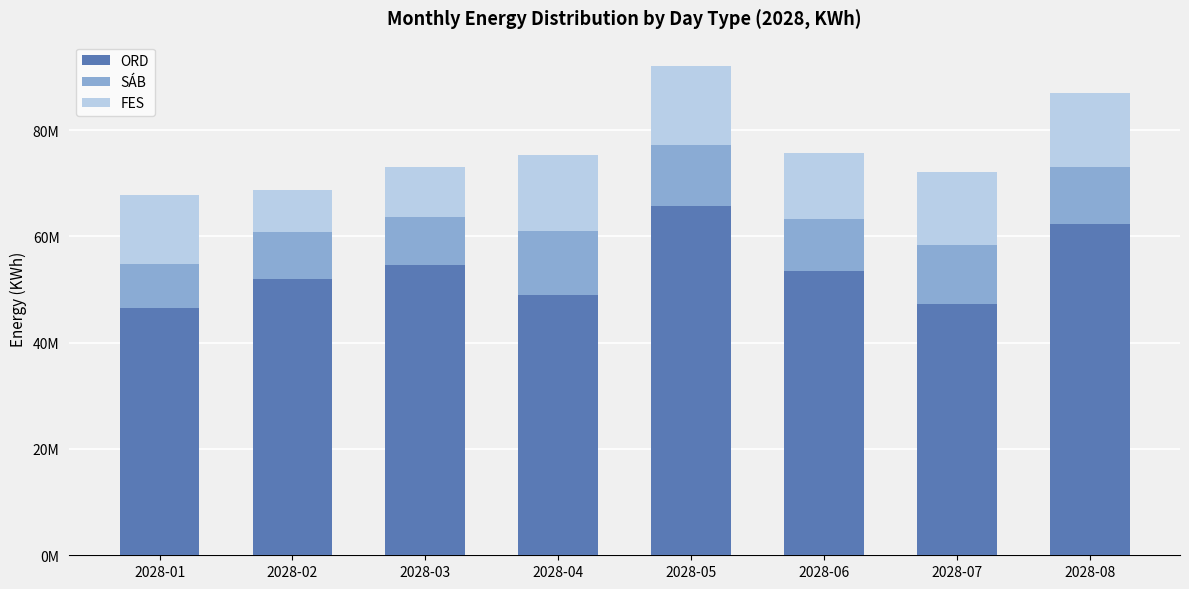

What is the value of the ORD bar at the 5th from the left?

65791278.5